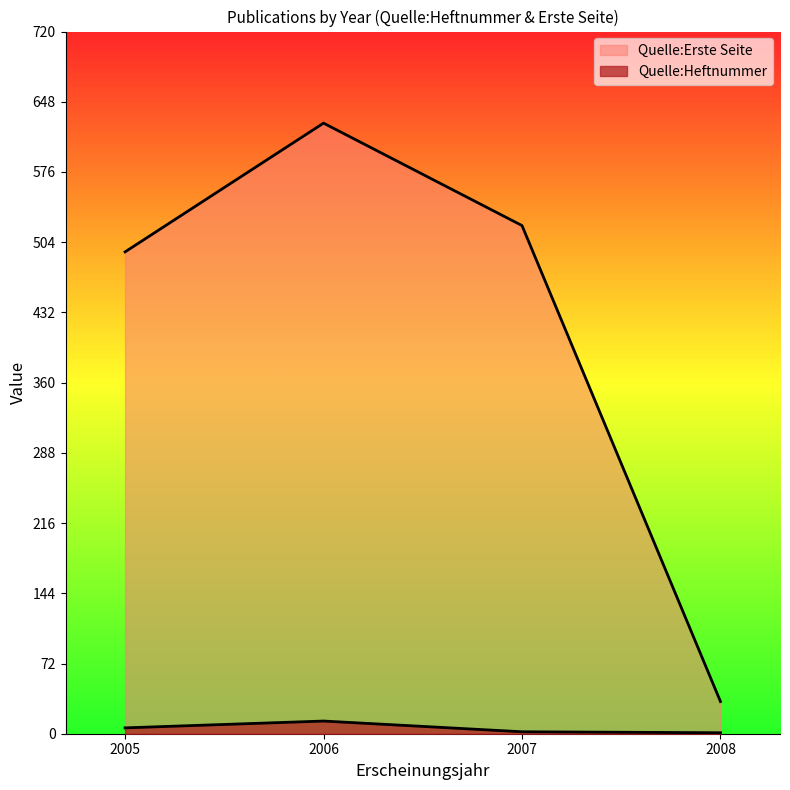

True or false: Quelle:Erste Seite has more than 0 interior local peaks.

True